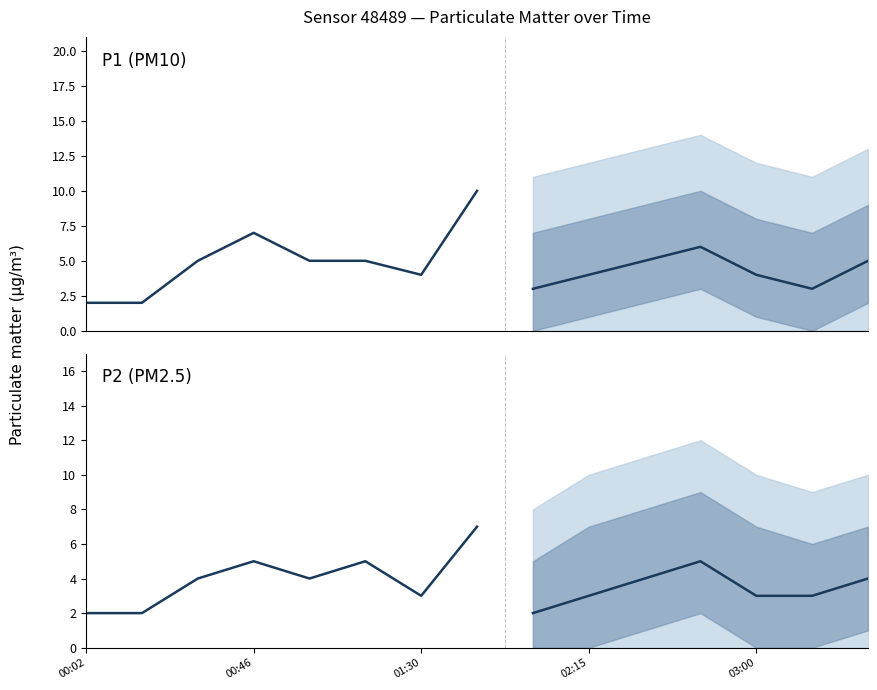

At which category does the chart reach its peak across all series?

01:45